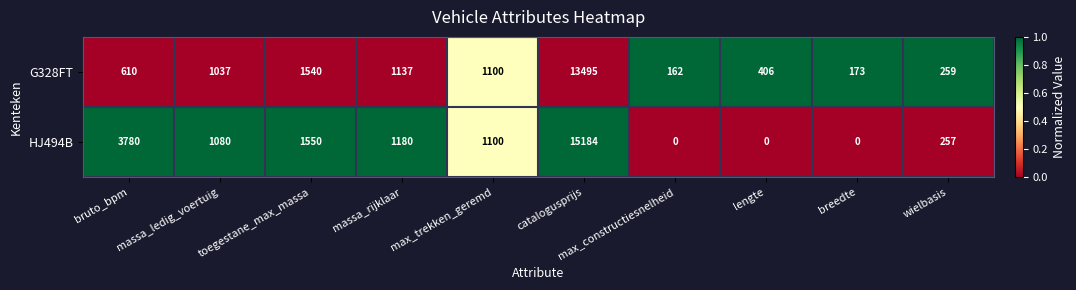

Count the number of categories in the chart.

10